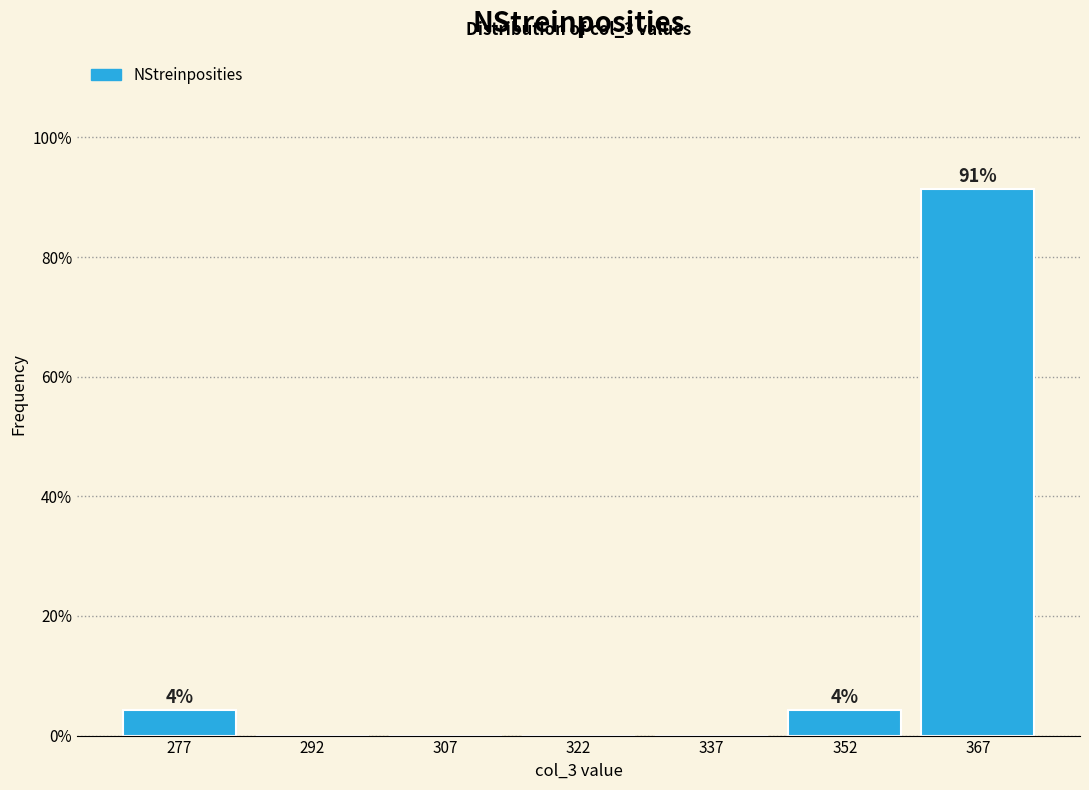

Which range on the x-axis has the tallest bar?

360 to 375